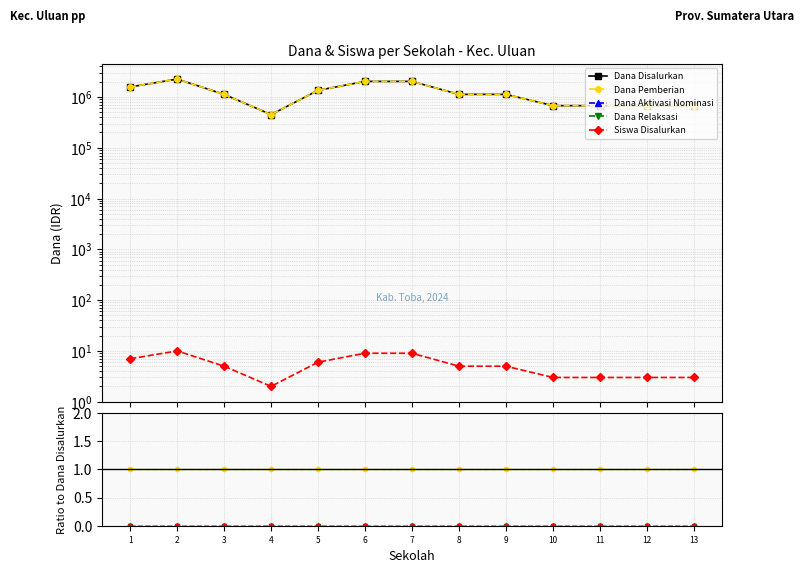

True or false: Dana Pemberian and Dana Relaksasi cross at least once.

False